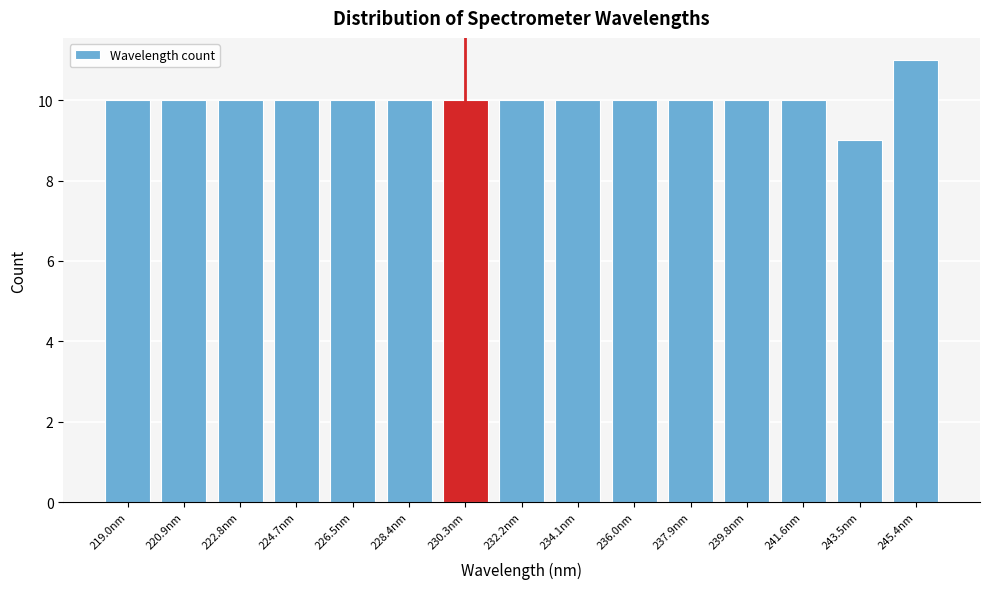

Reading right to left, list all the values displayed in this chart.

245.4nm=11	243.5nm=9	241.6nm=10	239.8nm=10	237.9nm=10	236.0nm=10	234.1nm=10	232.2nm=10	230.3nm=10	228.4nm=10	226.5nm=10	224.7nm=10	222.8nm=10	220.9nm=10	219.0nm=10